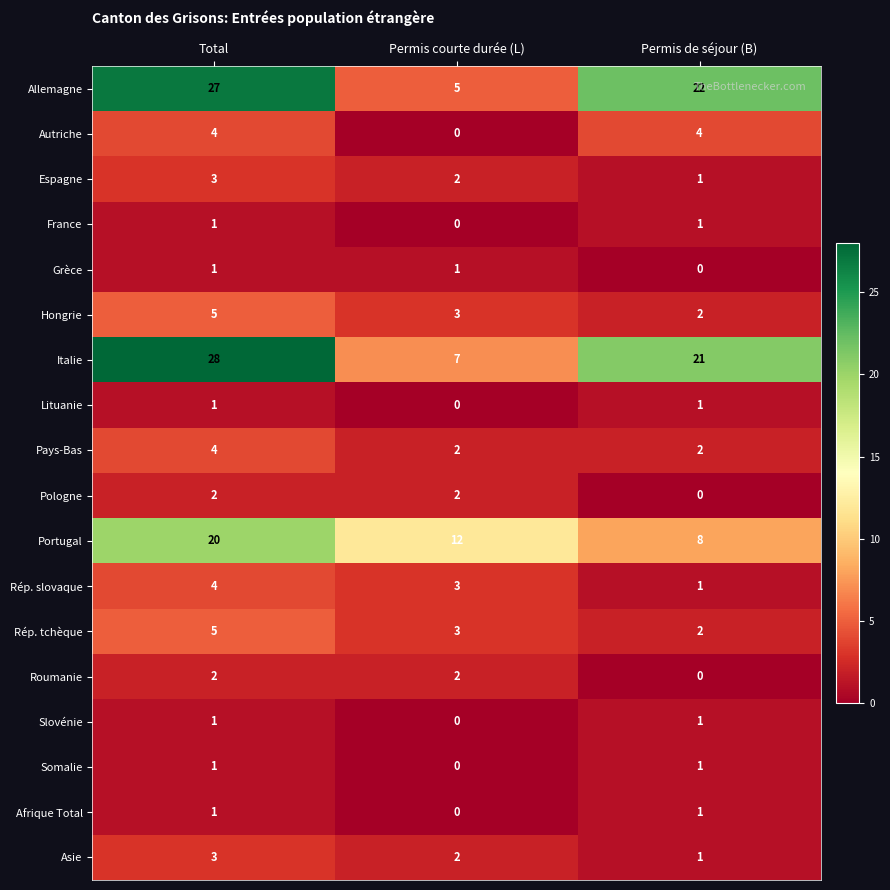

What is the sum of the Portugal values at Permis de séjour (B) and Permis courte durée (L)?

20